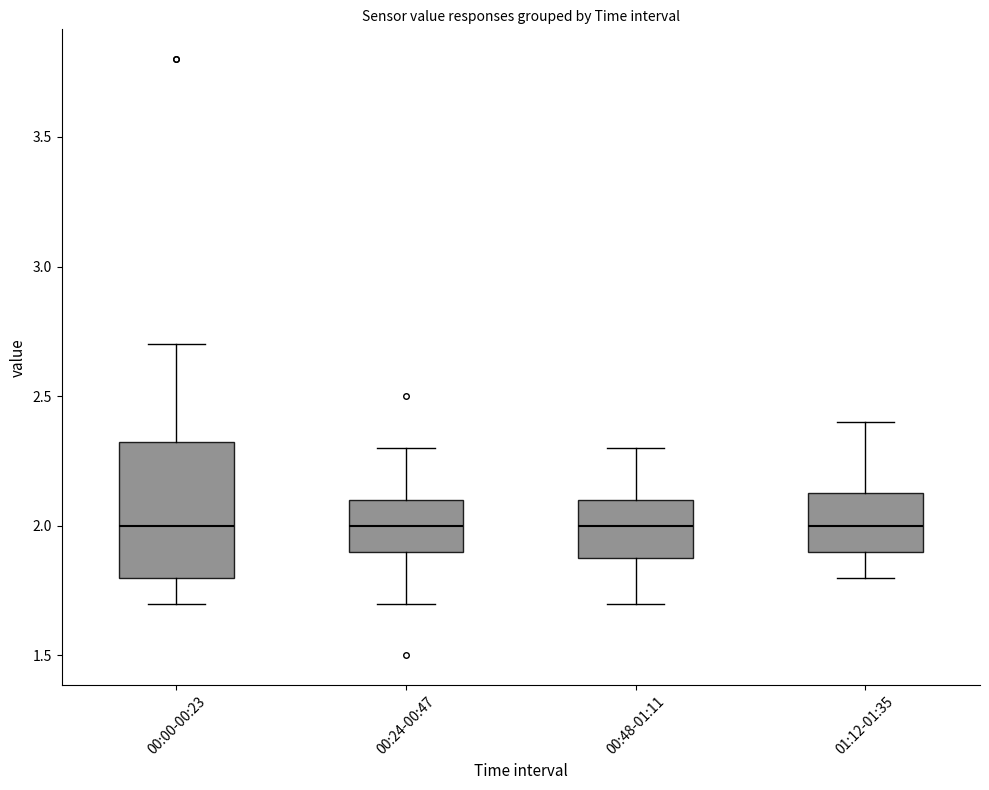

Comparing the boxes themselves (not the whiskers), which one is the tallest?

00:00-00:23